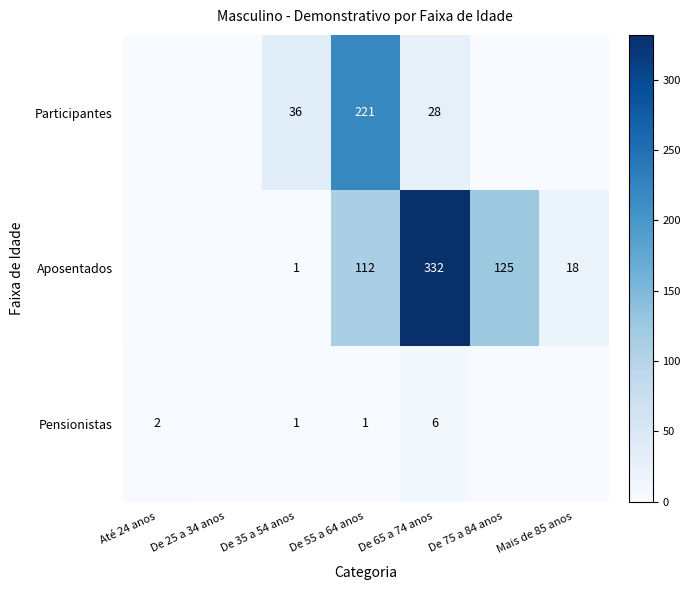

The Aposentados series shows 41 at De 55 a 64 anos. True or false?

False